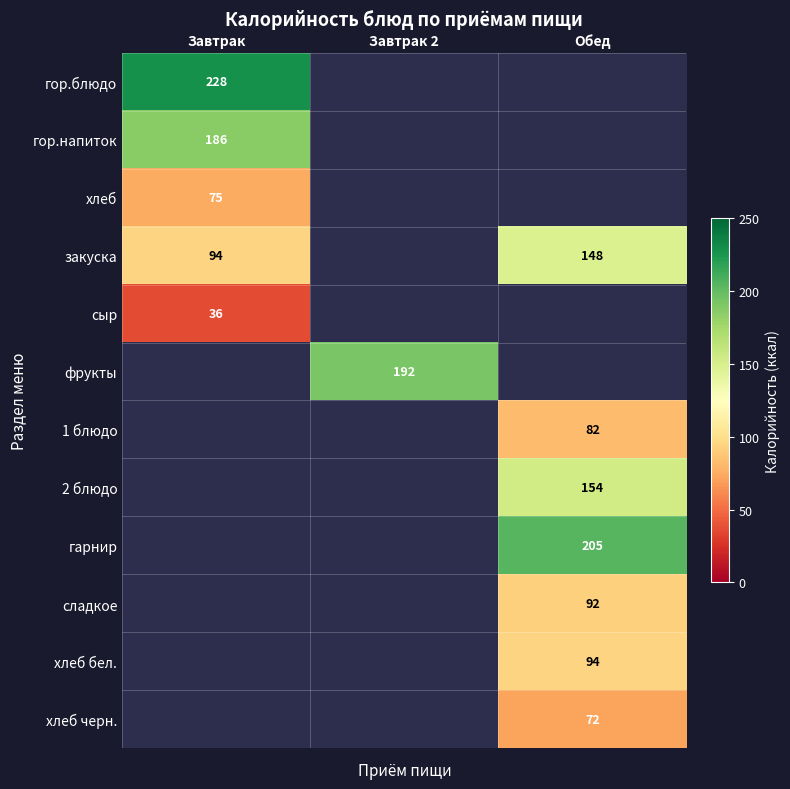

The value of 2 блюдо at Обед is 154.0. True or false?

True